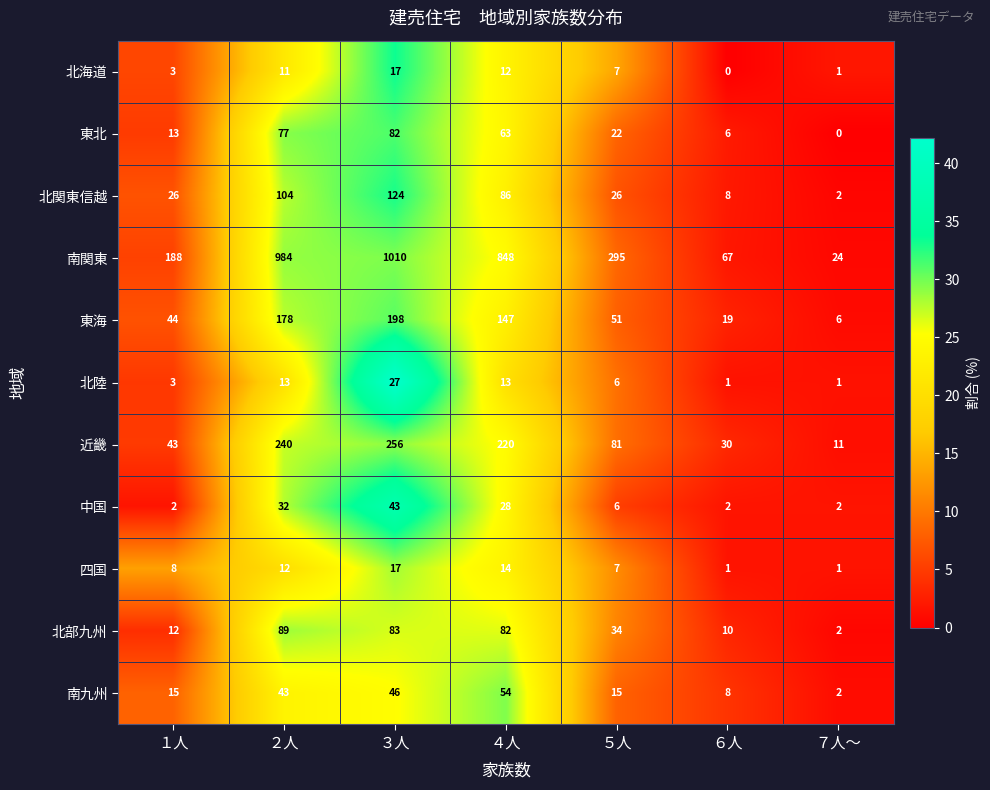

At which category does the chart reach its peak across all series?

３人